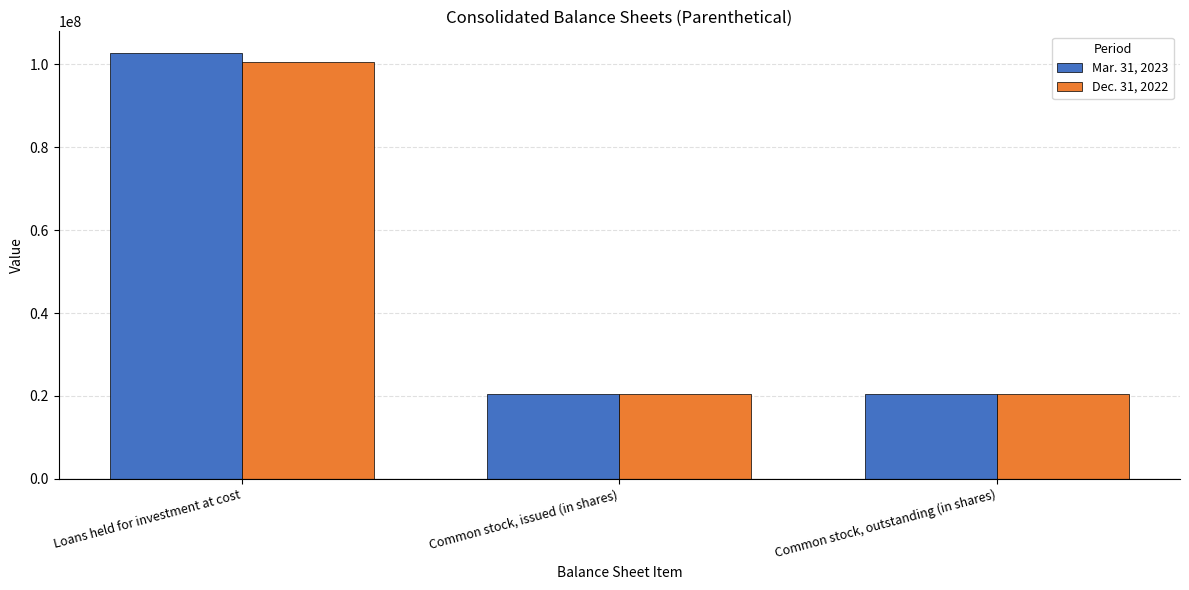

Which category has the highest value across all series?

Loans held for investment at cost